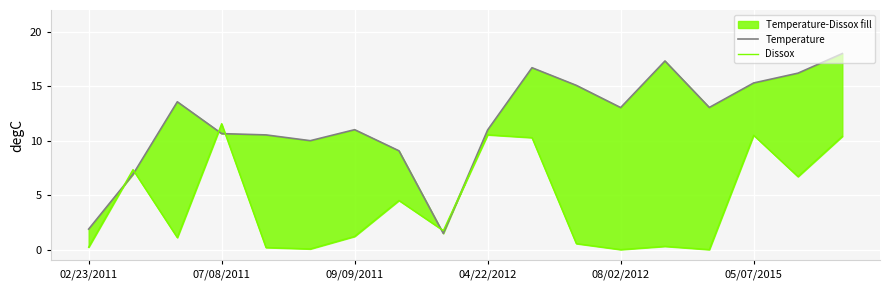

List the series in order of their peak value, lowest first.

Dissox, Temperature